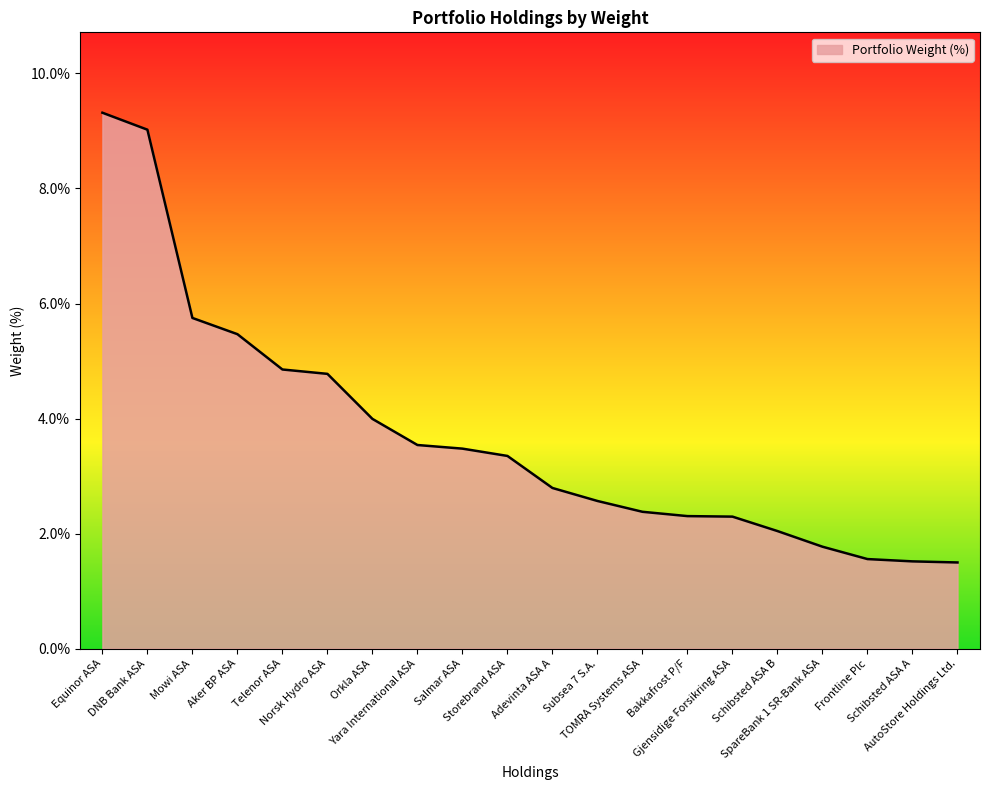

True or false: the data shows 0.8 at AutoStore Holdings Ltd..

False